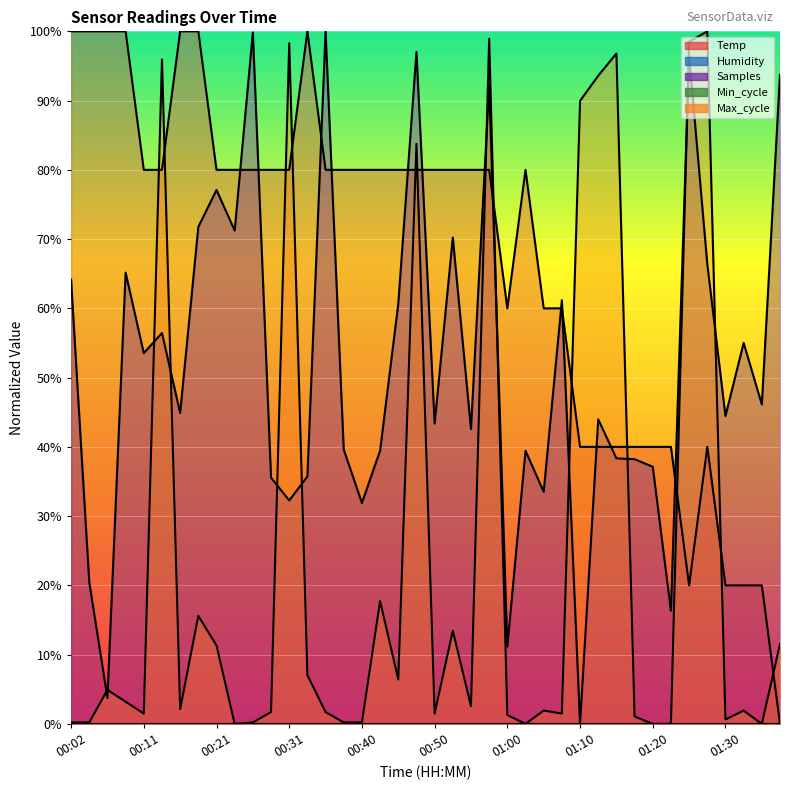

How many interior local valleys does the Temp series have?

2